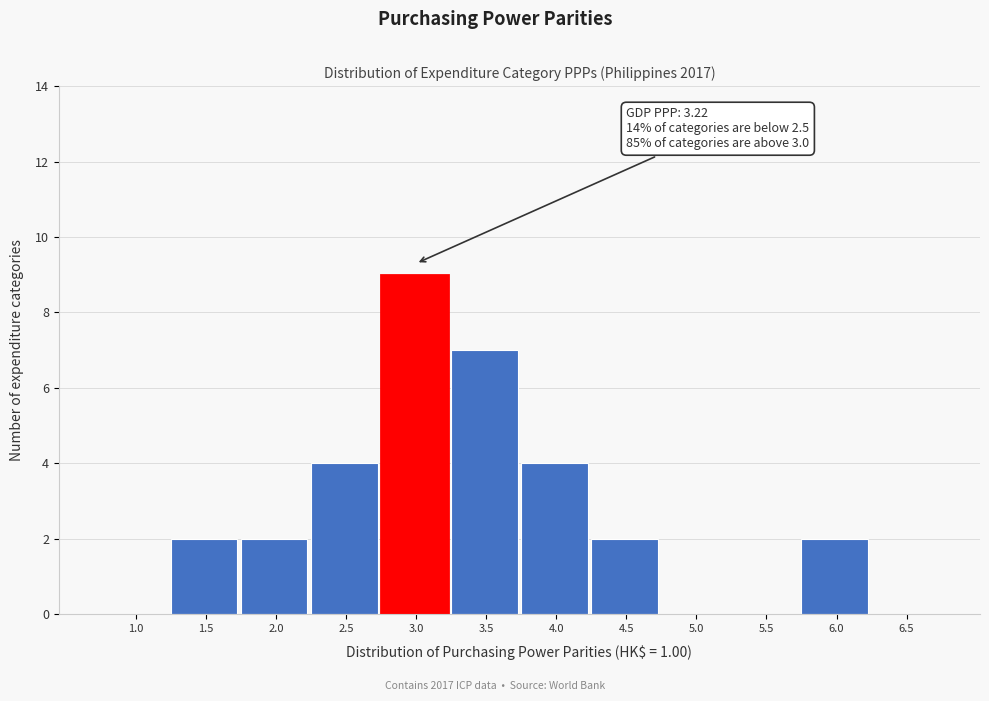

Reading left to right, extract all data points from this chart.

1.0=0	1.5=2	2.0=2	2.5=4	3.0=9	3.5=7	4.0=4	4.5=2	5.0=0	5.5=0	6.0=2	6.5=0